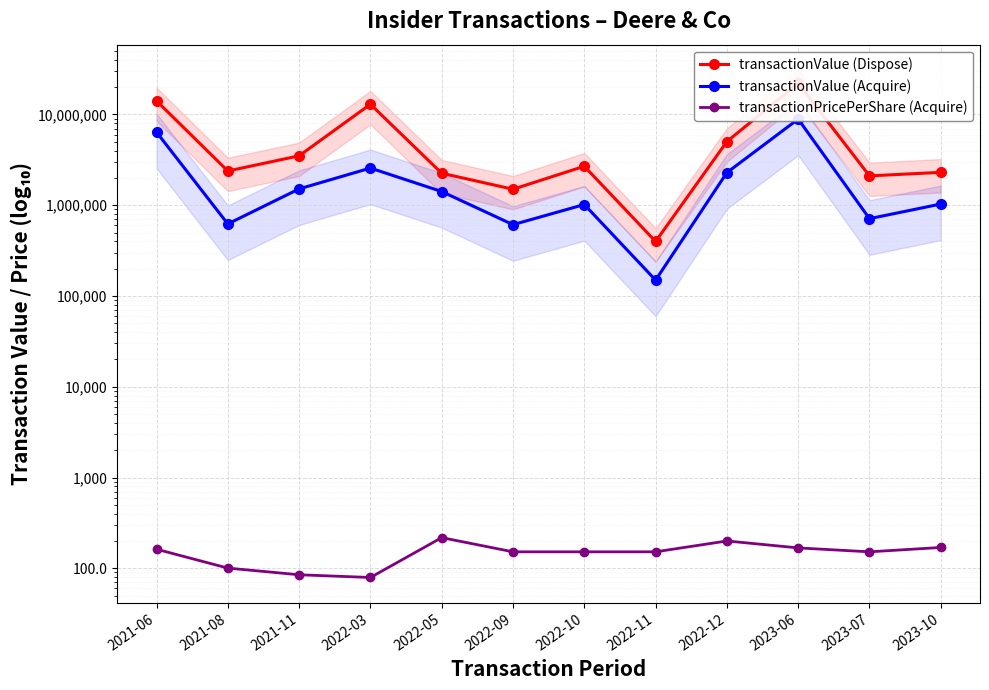

At which category does transactionPricePerShare (Acquire) reach its first local valley?

2022-03